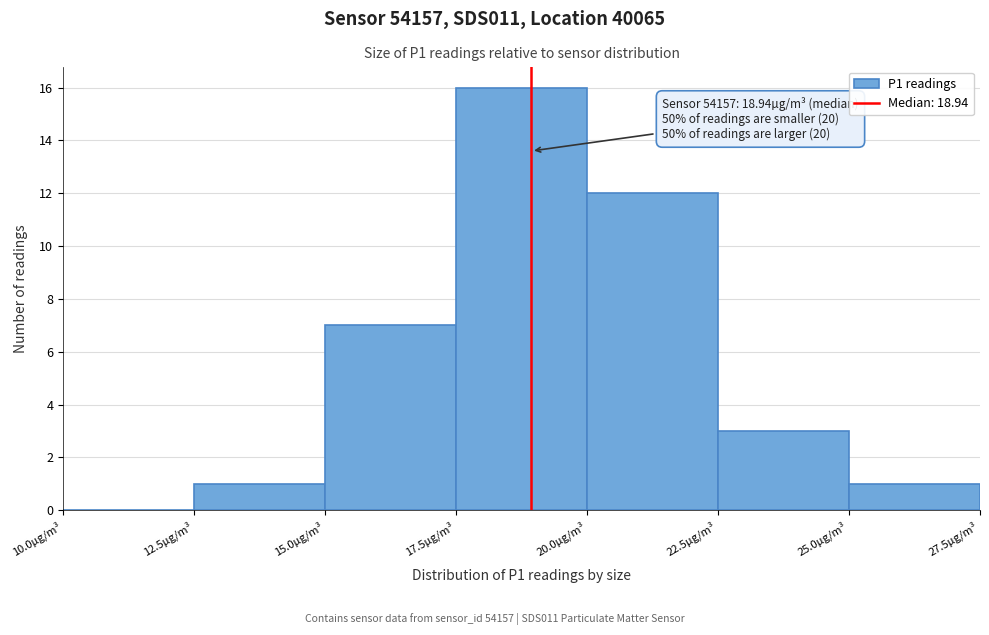

Which range on the x-axis has the tallest bar?

17.5 to 20.0